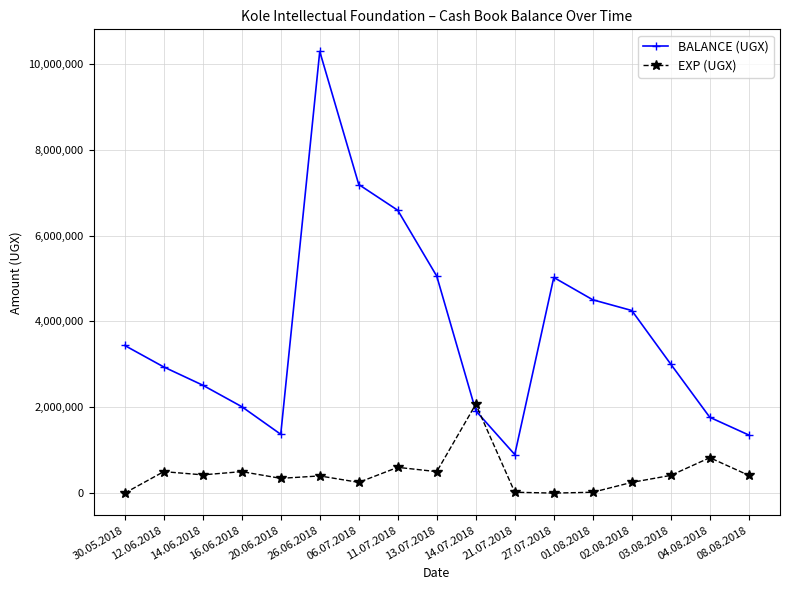

Which series has the largest range (max minus min)?

BALANCE (UGX)